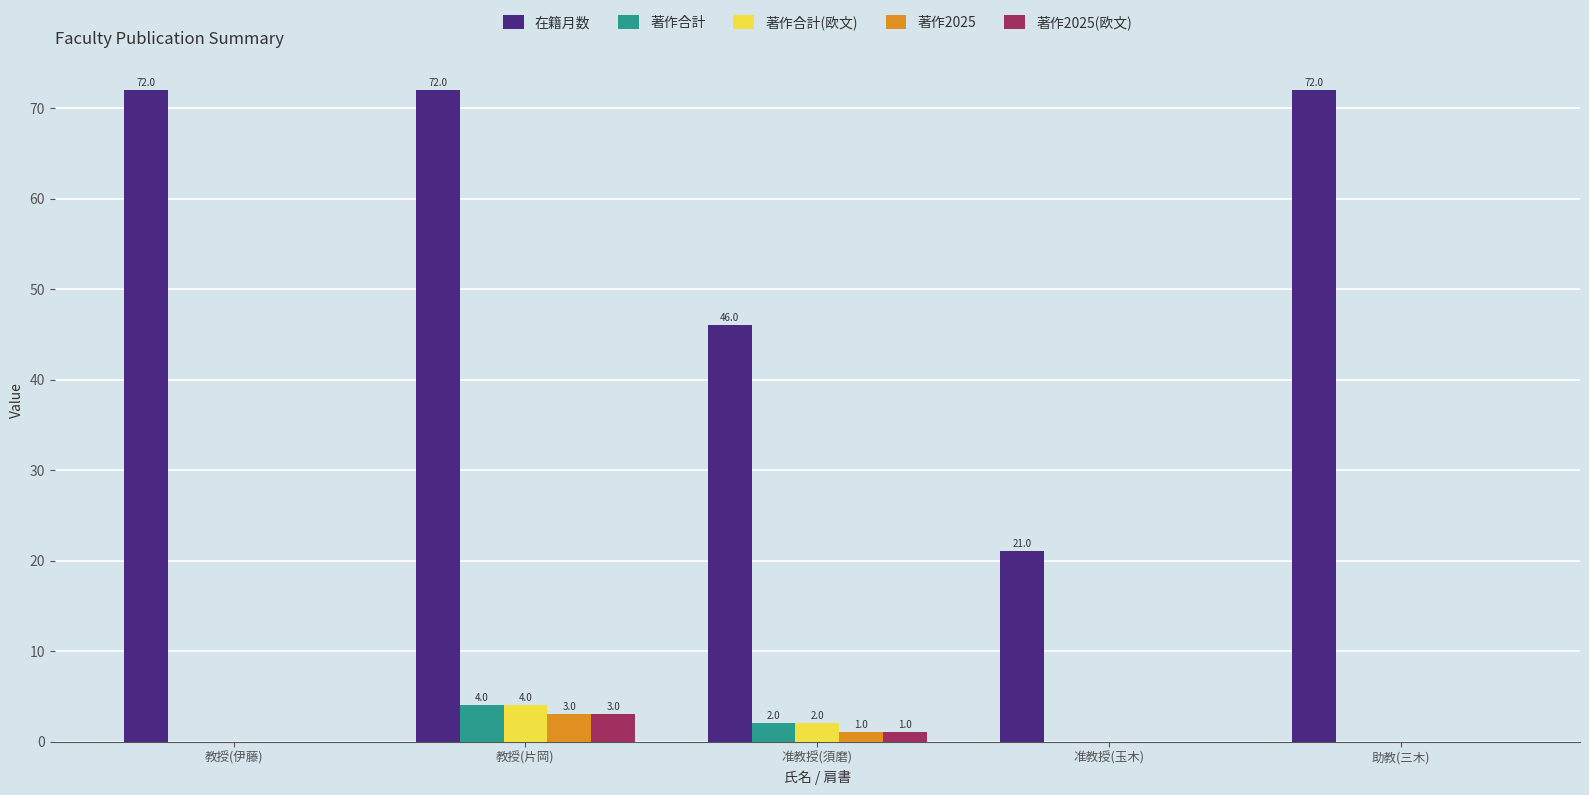

What is the sum of all 在籍月数 values?

283